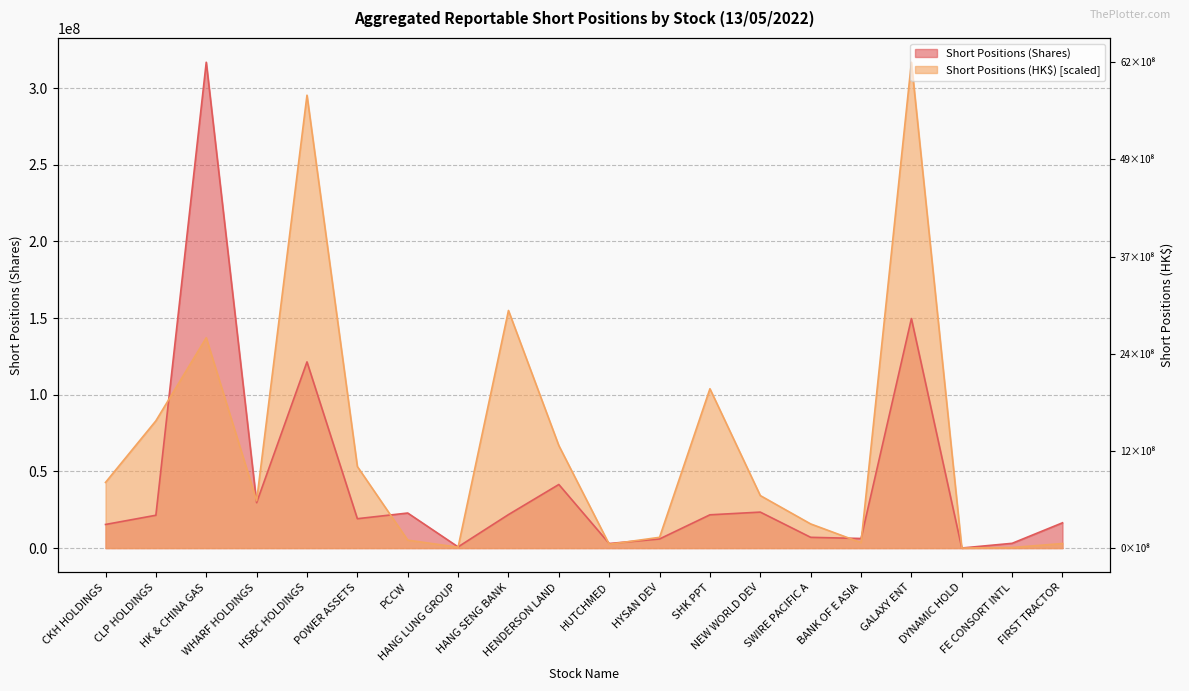

Reading left to right, what are all the values shown in this chart?

Aggregated Reportable Short Positions (Shares): CKH HOLDINGS=15401811.0	CLP HOLDINGS=21410277.0	HK & CHINA GAS=316835747.0	WHARF HOLDINGS=29627807.0	HSBC HOLDINGS=121429518.0	POWER ASSETS=19163618.0	PCCW=22859396.0	HANG LUNG GROUP=774927.0	HANG SENG BANK=21839024.0	HENDERSON LAND=41471200.0	HUTCHMED=2978500.0	HYSAN DEV=5955675.0	SHK PPT=21701278.0	NEW WORLD DEV=23464573.0	SWIRE PACIFIC A=7021546.0	BANK OF E ASIA=6257562.0	GALAXY ENT=149702613.0	DYNAMIC HOLD=52000.0	FE CONSORT INTL=3106549.0	FIRST TRACTOR=16488000.0
Aggregated Reportable Short Positions (HK$): CKH HOLDINGS=42834943.5	CLP HOLDINGS=82992855.8	HK & CHINA GAS=137178758.1	WHARF HOLDINGS=30862179.0	HSBC HOLDINGS=295346217.4	POWER ASSETS=53199527.3	PCCW=5181536.1	HANG LUNG GROUP=568403.9	HANG SENG BANK=154959464.9	HENDERSON LAND=66858108.0	HUTCHMED=2488142.3	HYSAN DEV=7022888.1	SHK PPT=103907508.2	NEW WORLD DEV=34242940.2	SWIRE PACIFIC A=15754782.9	BANK OF E ASIA=3582657.1	GALAXY ENT=316835747.0	DYNAMIC HOLD=24898.0	FE CONSORT INTL=368695.5	FIRST TRACTOR=2981467.6